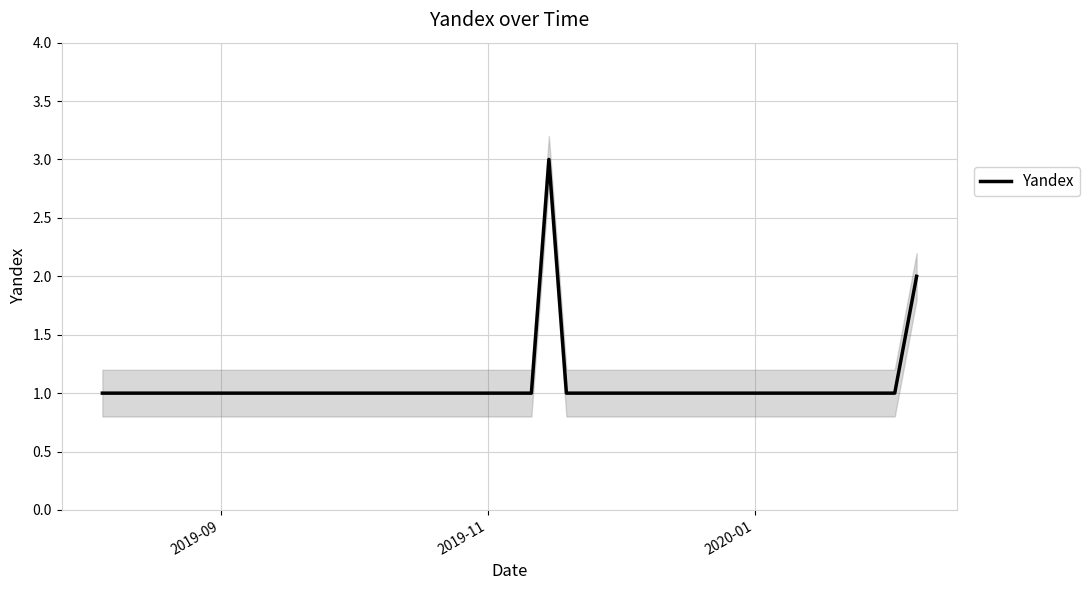

What is the minimum value shown in the chart?

1